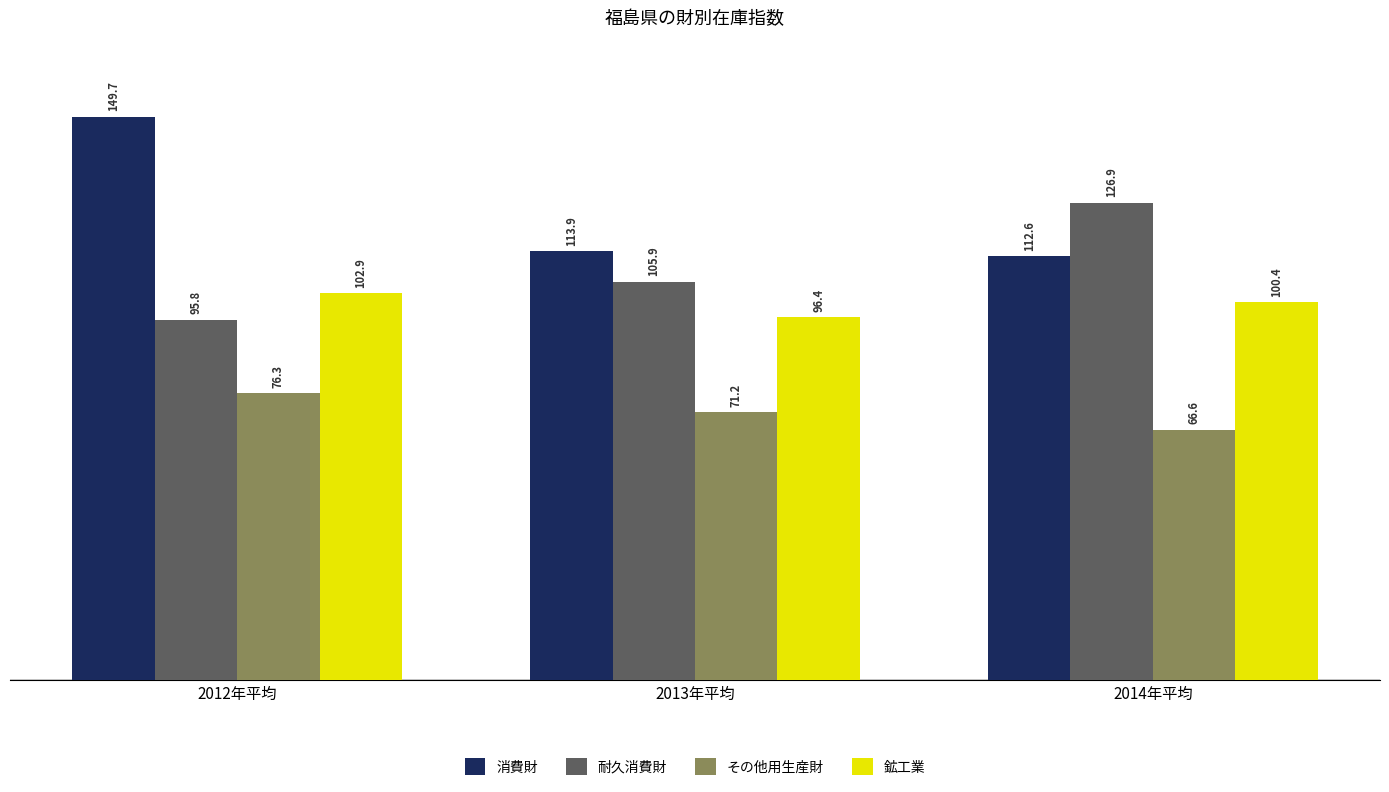

List the labels in order of 鉱工業 value, smallest first.

2013年平均, 2014年平均, 2012年平均